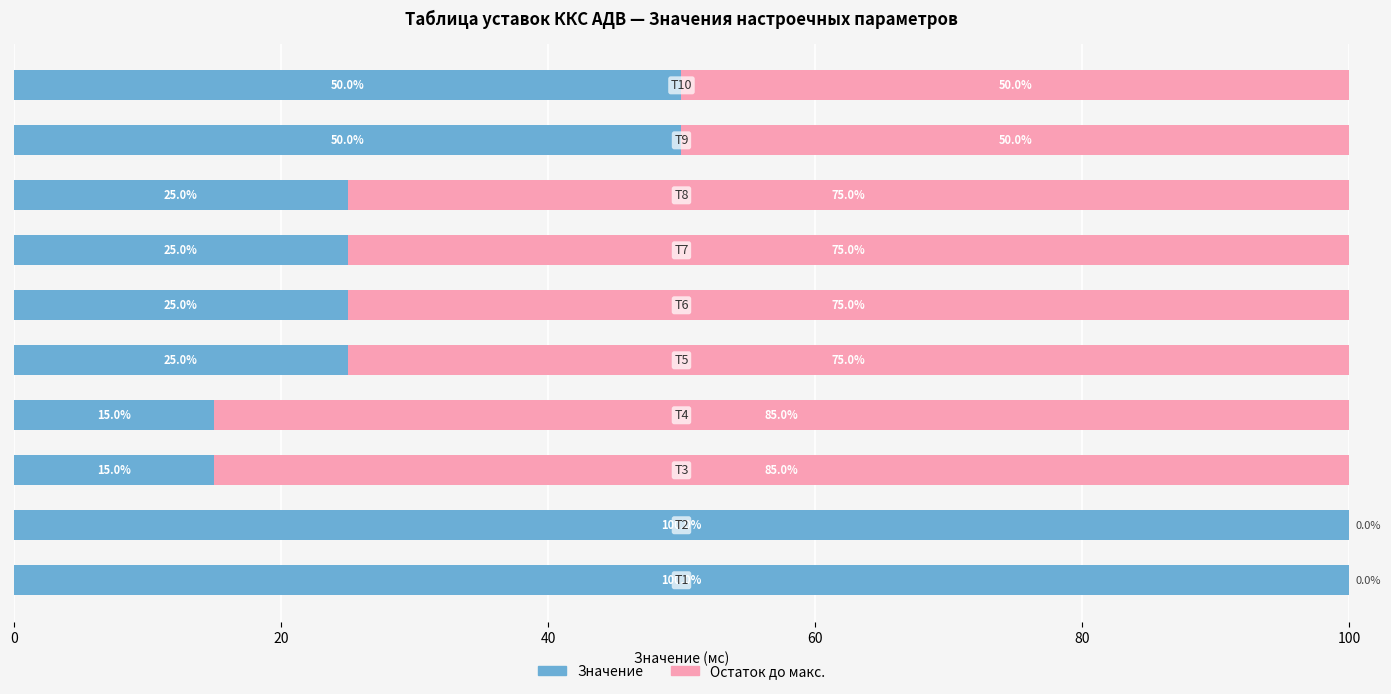

What is the maximum value for Значение?

100